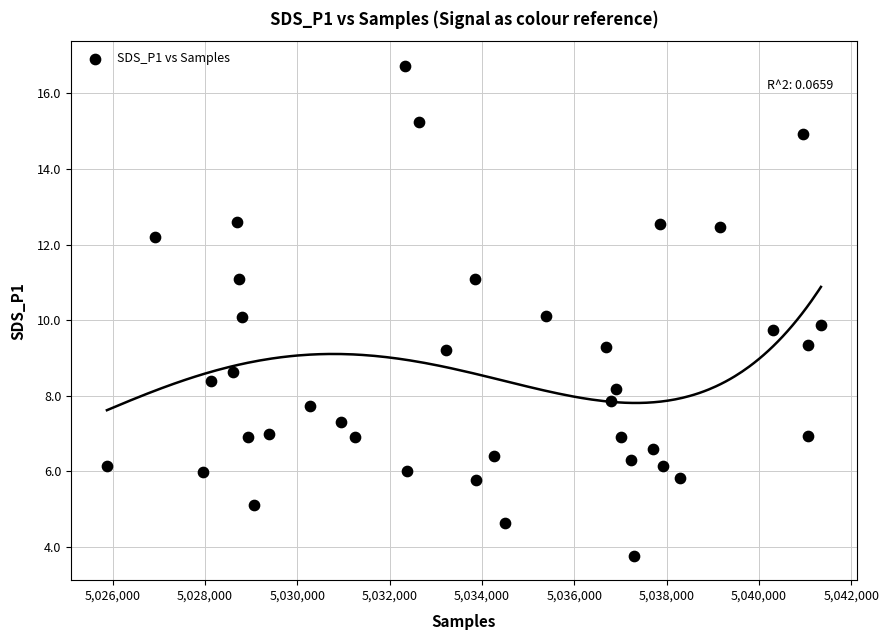

What is the range of Y values (max minus min)?

13.0